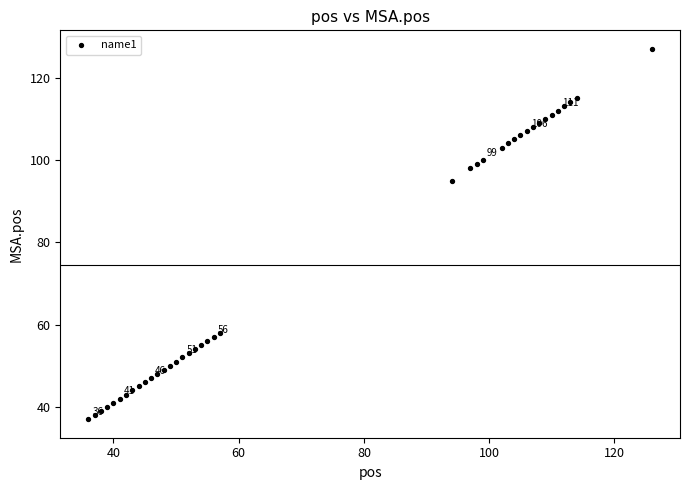

What is the range of X values (max minus min)?

90